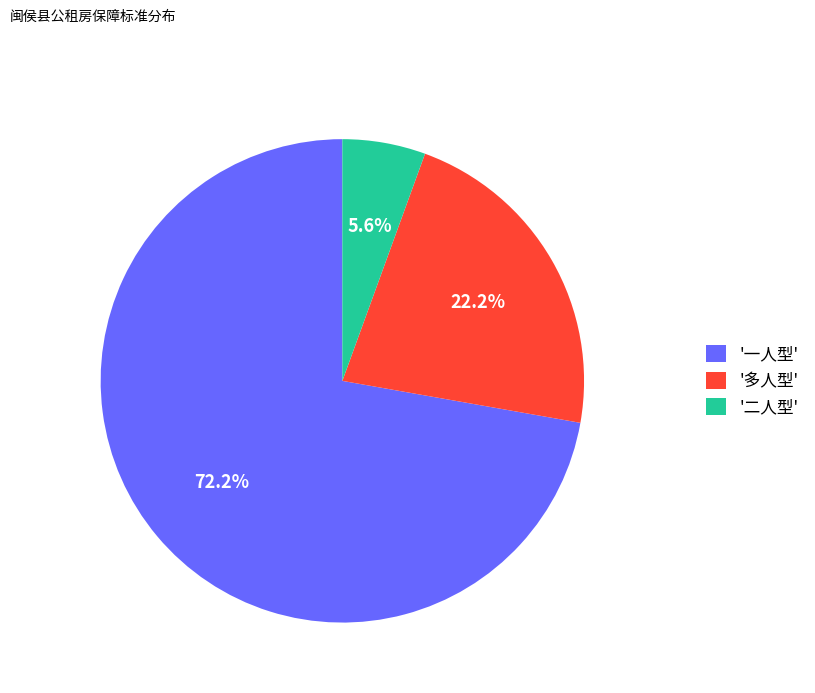

How much of the chart is everything except '一人型'?

27.8%